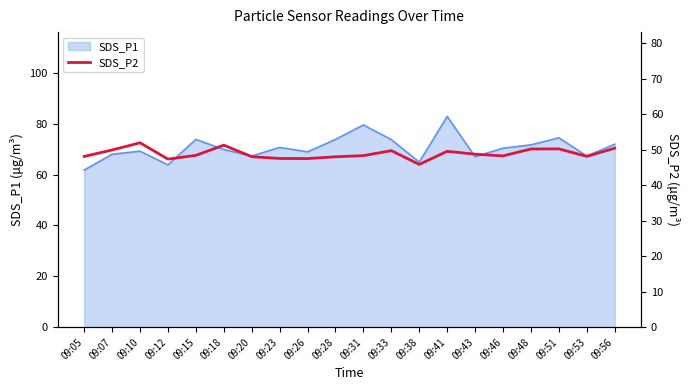

True or false: SDS_P1 has a value of 67.3 at 09:53.

True